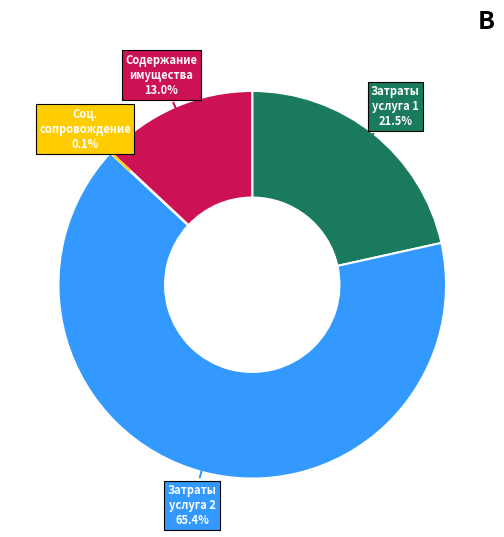

Combined, what portion of the pie is Затраты услуга 1 21.5% and Затраты услуга 2 65.4%?

86.9%